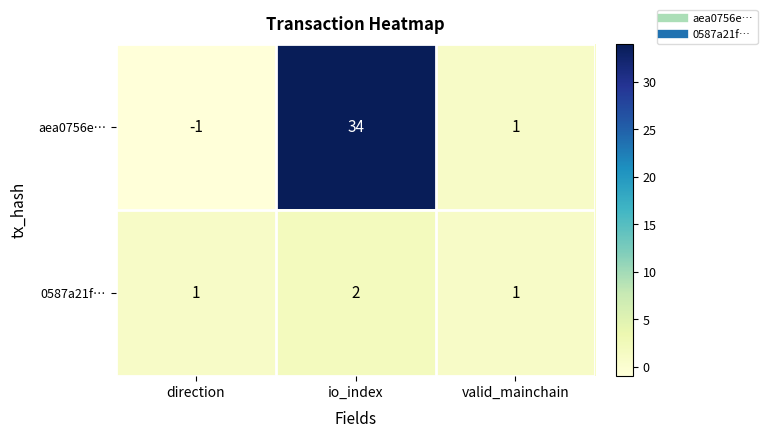

Which label corresponds to the smallest value in the chart?

direction